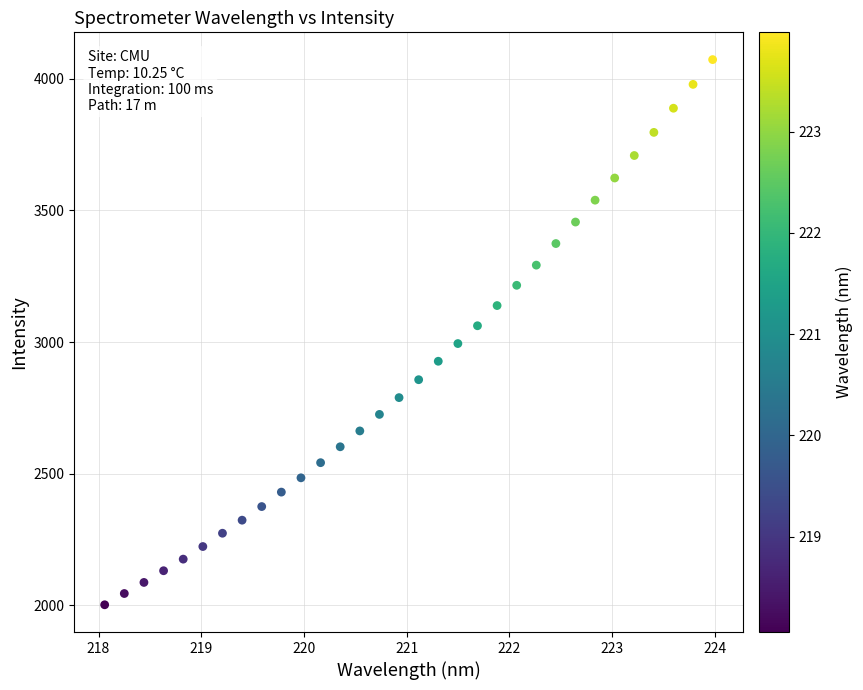

What is the range of X values (max minus min)?

5.9